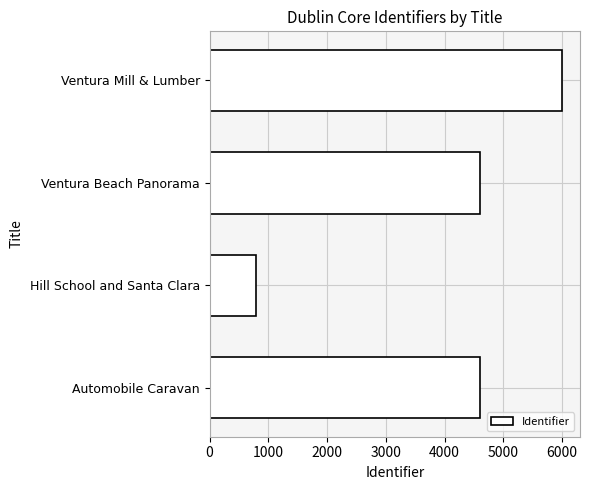

At which category does the chart reach its minimum across all series?

Hill School and Santa Clara